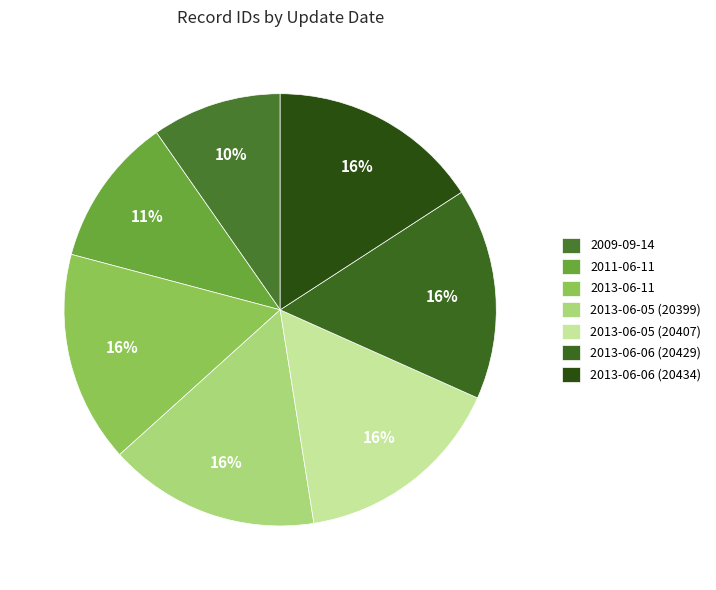

Count the number of slices in the pie.

7